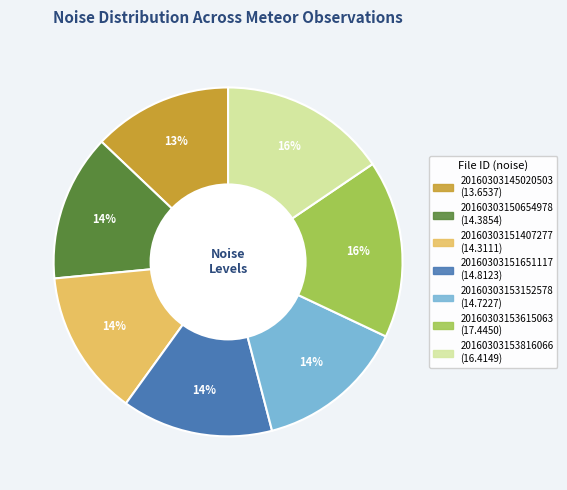

True or false: 20160303151407277 accounts for 27% of the total.

False